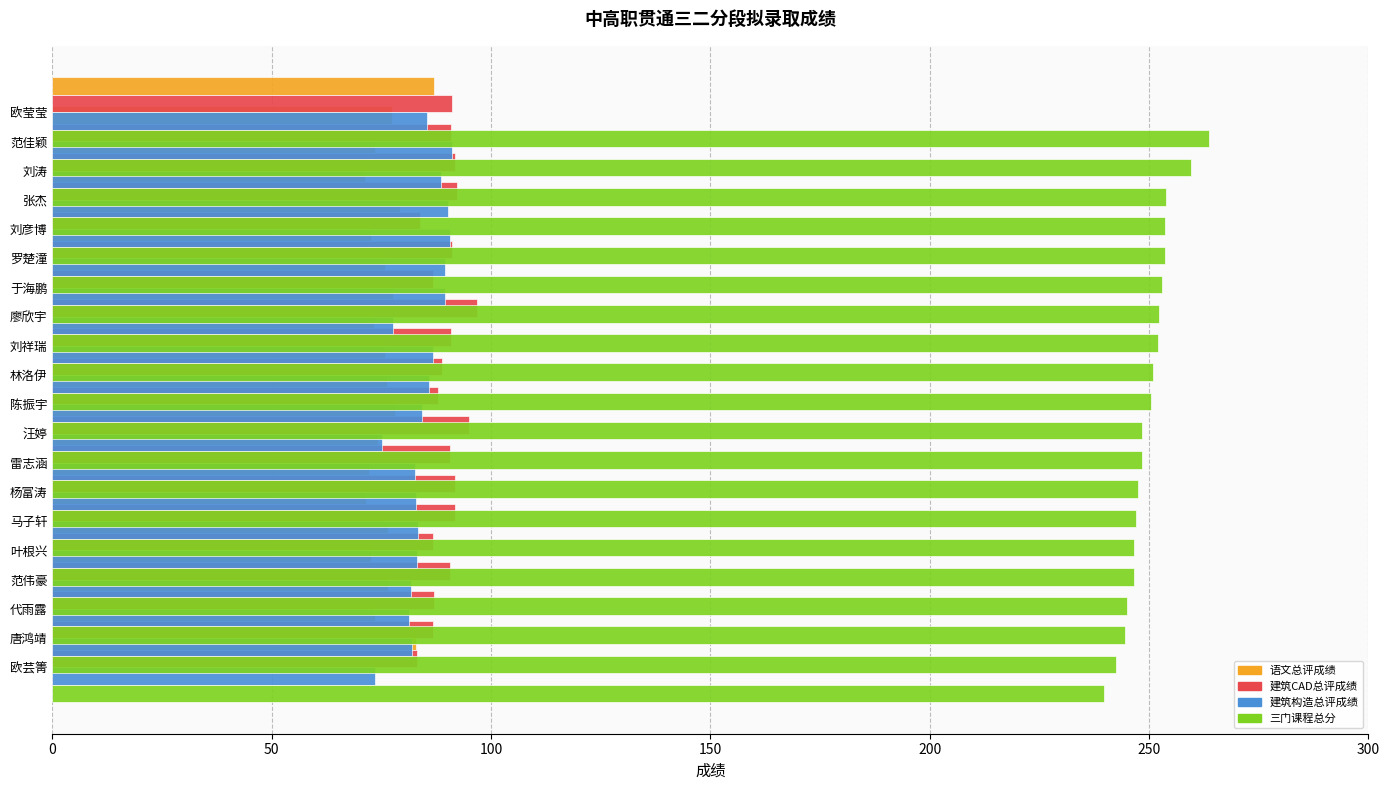

What is the minimum value shown in the chart?

71.2